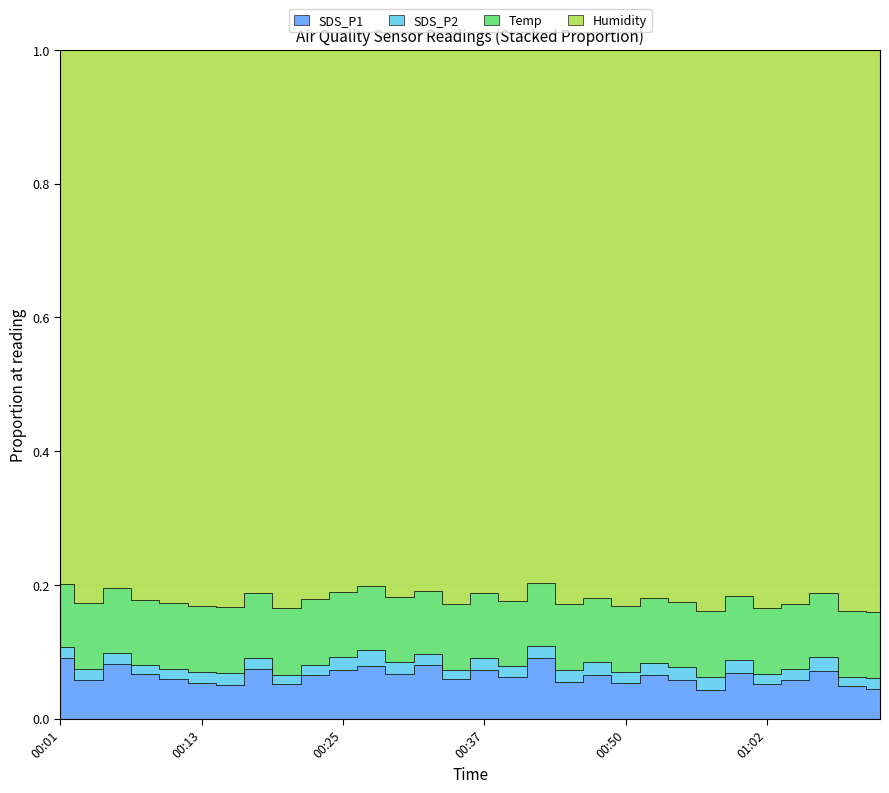

At how many categories does at least one series exceed 19?

30